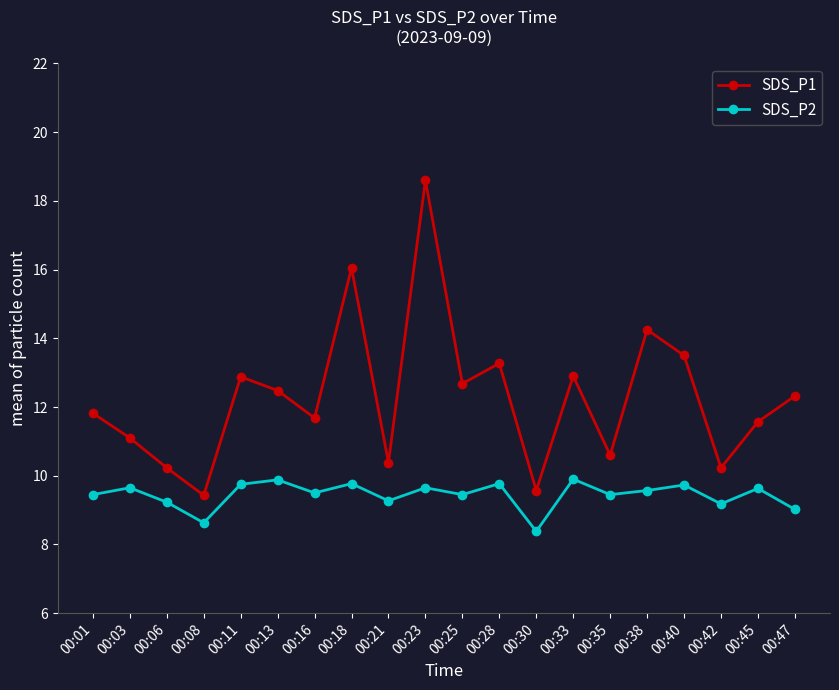

At how many categories does at least one series exceed 13?

5